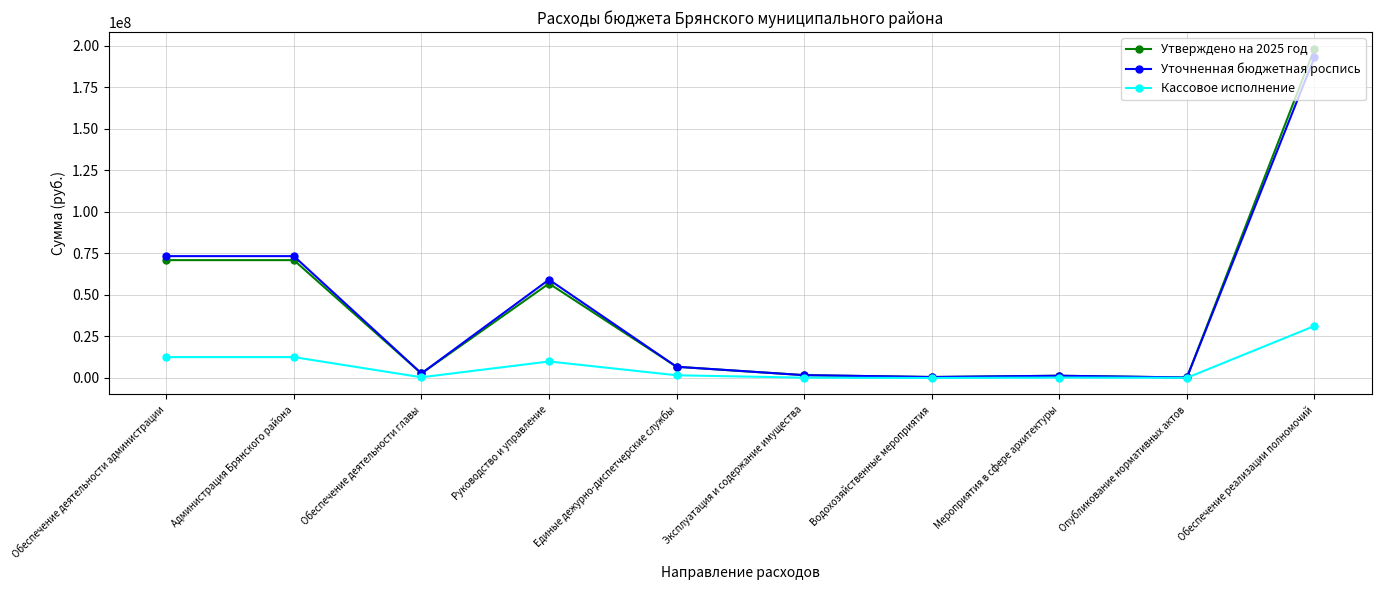

At how many categories does at least one series exceed 80303044?

1